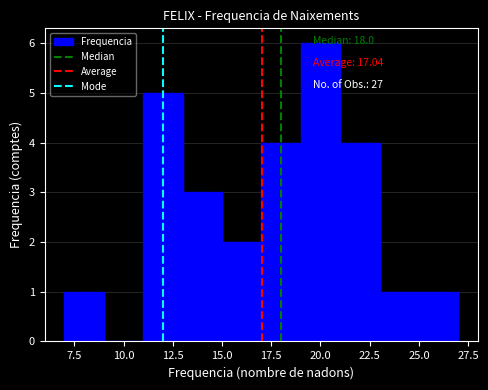

Over which range of the x-axis is the bar tallest?

19 to 21